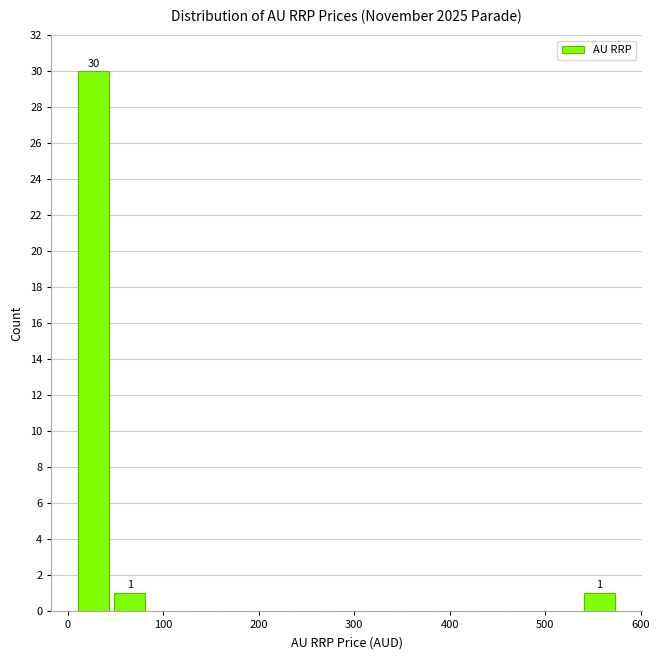

Around what value on the x-axis is the tallest bar? Give the approximate position of its centre, as read against the axis.

30